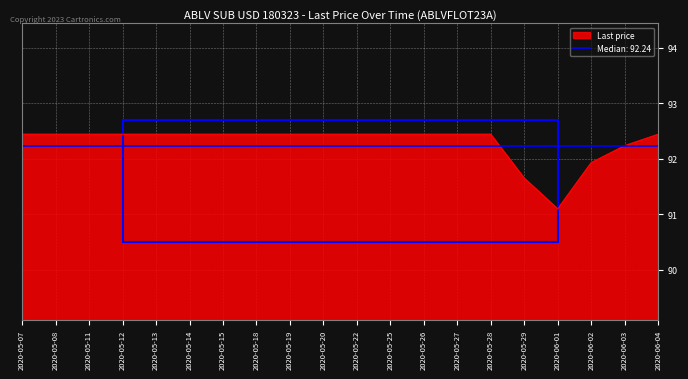

How many lines are shown in the chart?

1